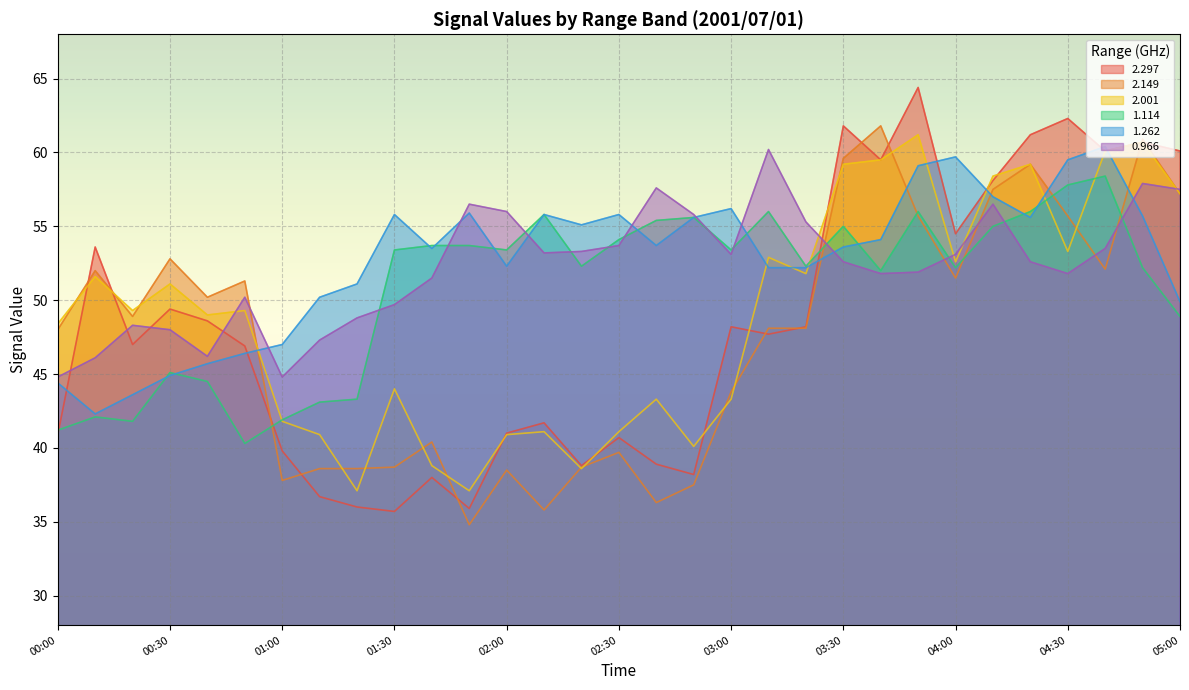

What is the difference between the second highest and second lowest values in the 0.966 series?

13.1